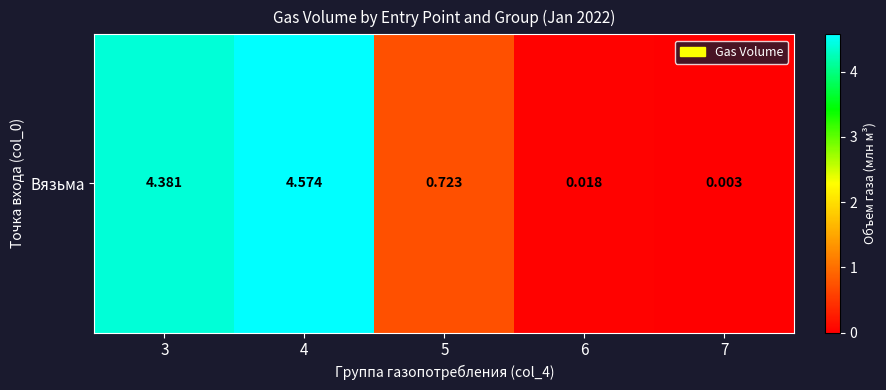

How many series are shown in this chart?

1